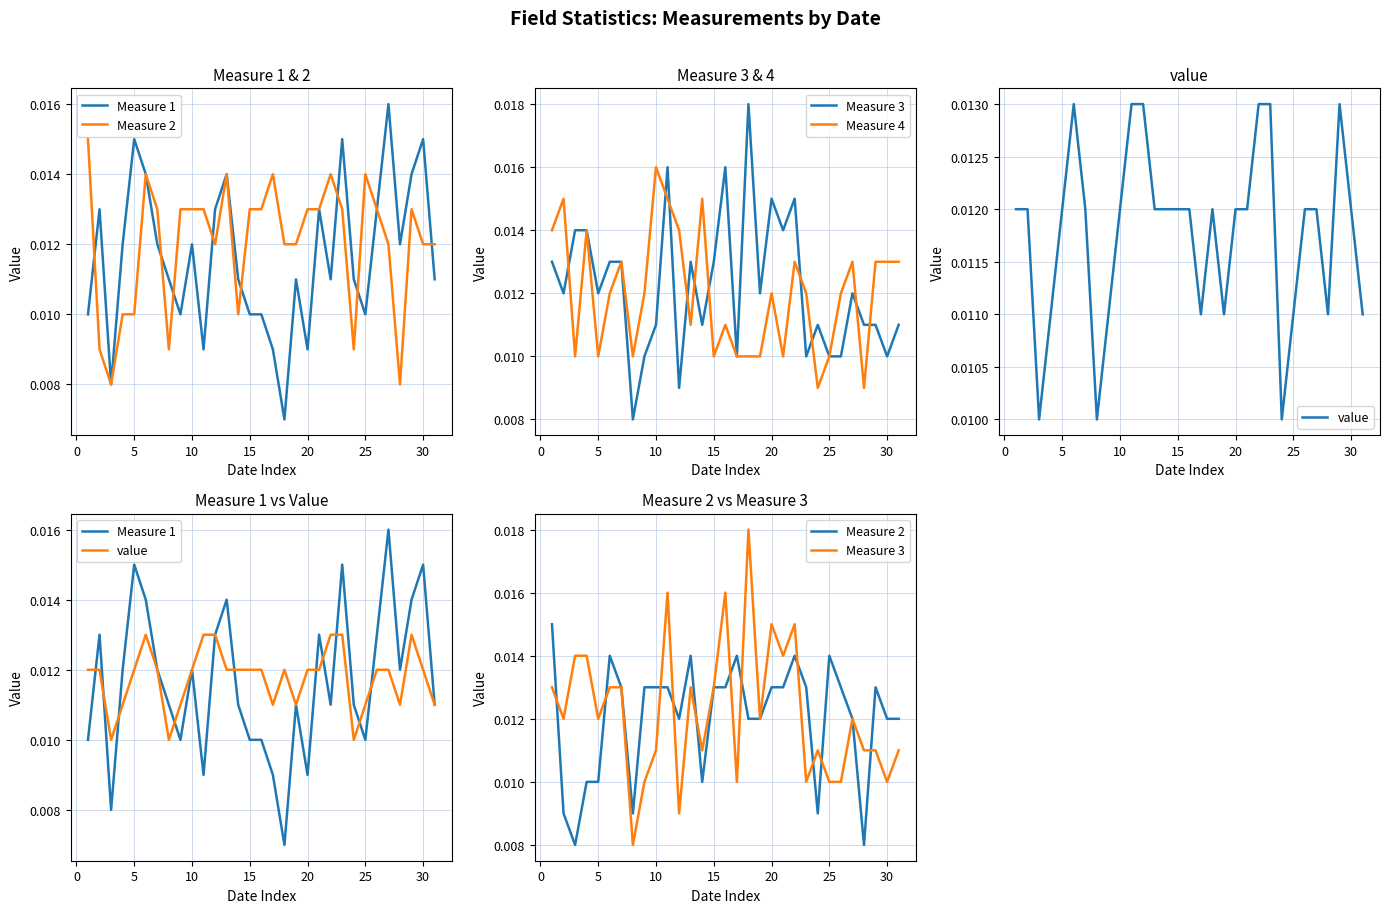

How many distinct data groups are displayed?

5